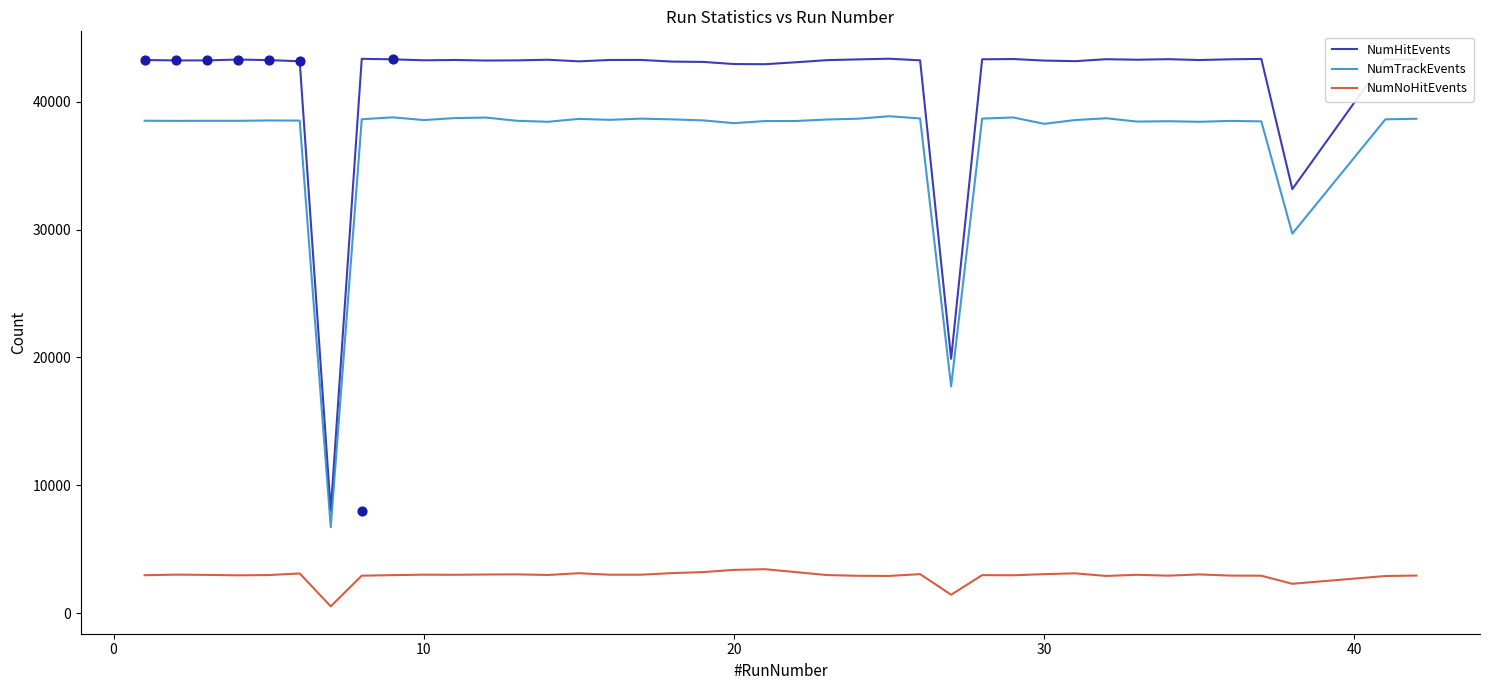

Which series has the largest total across all categories?

NumHitEvents